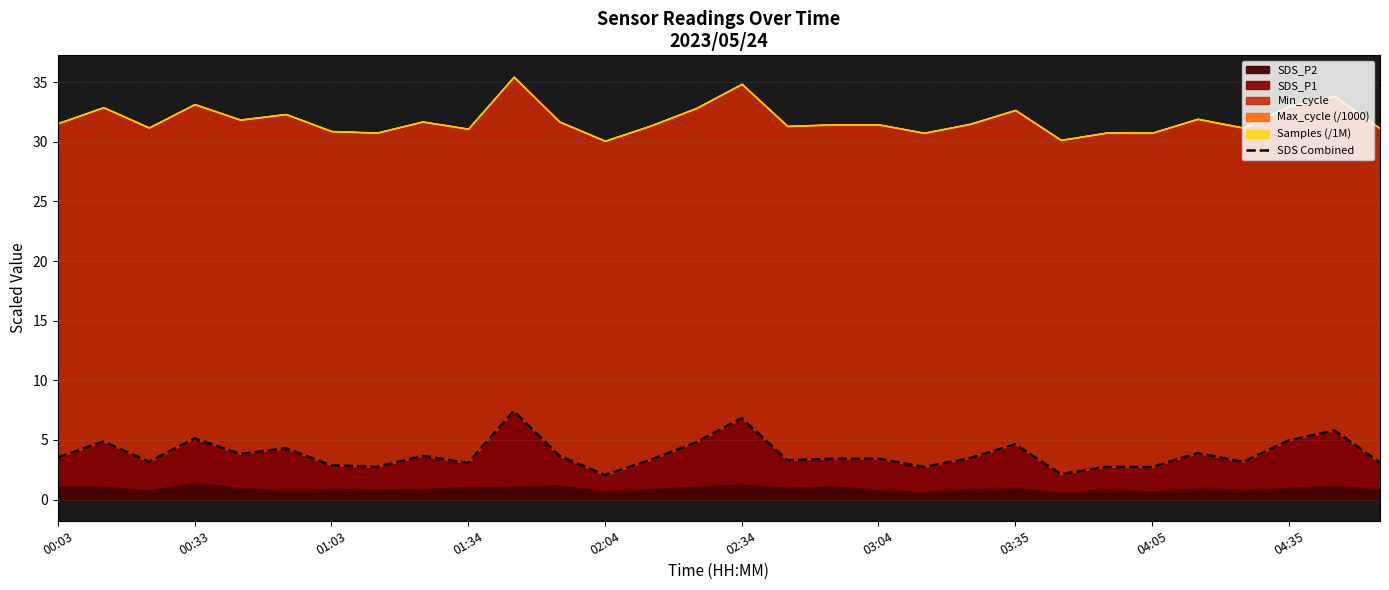

What is the change in value from 17 to 21?

+1.2